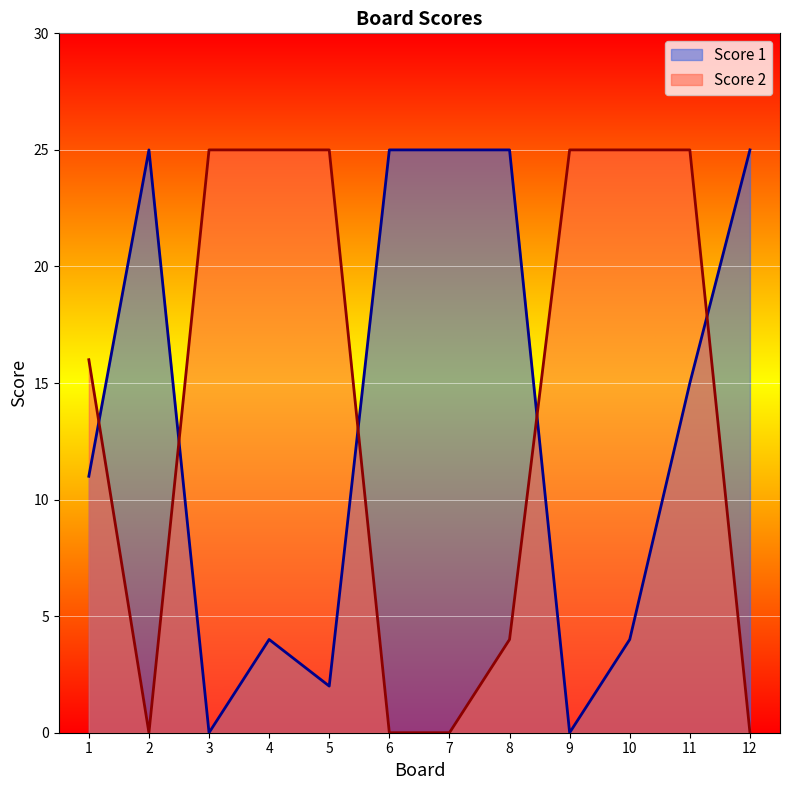

What is the sum of all Score 2 values?

170